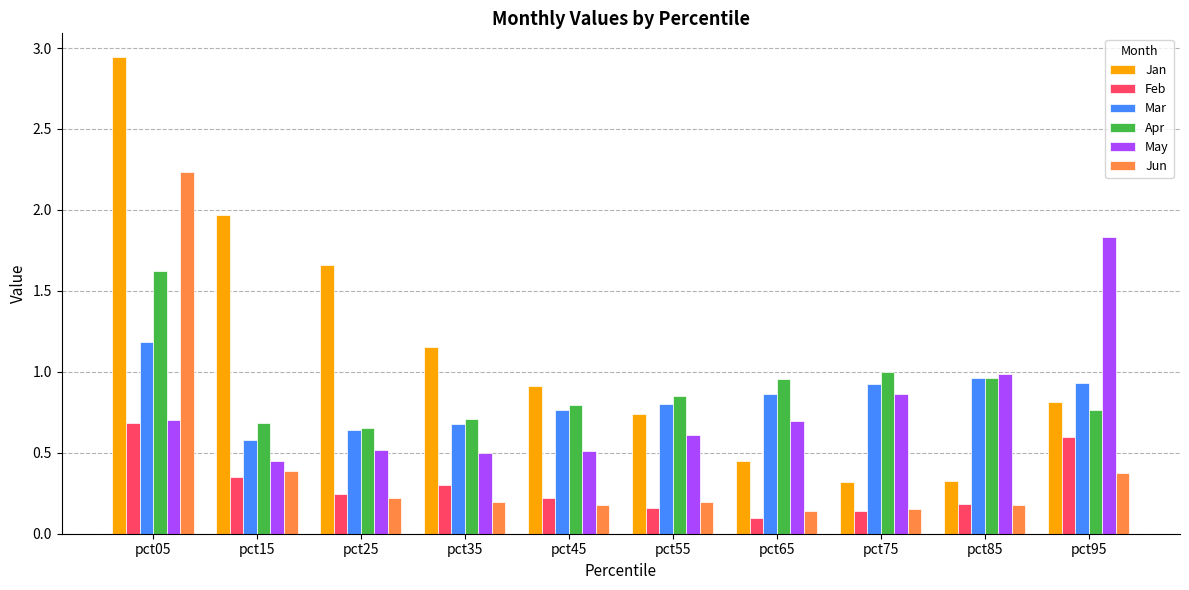

Which series has the widest spread of values?

Jan